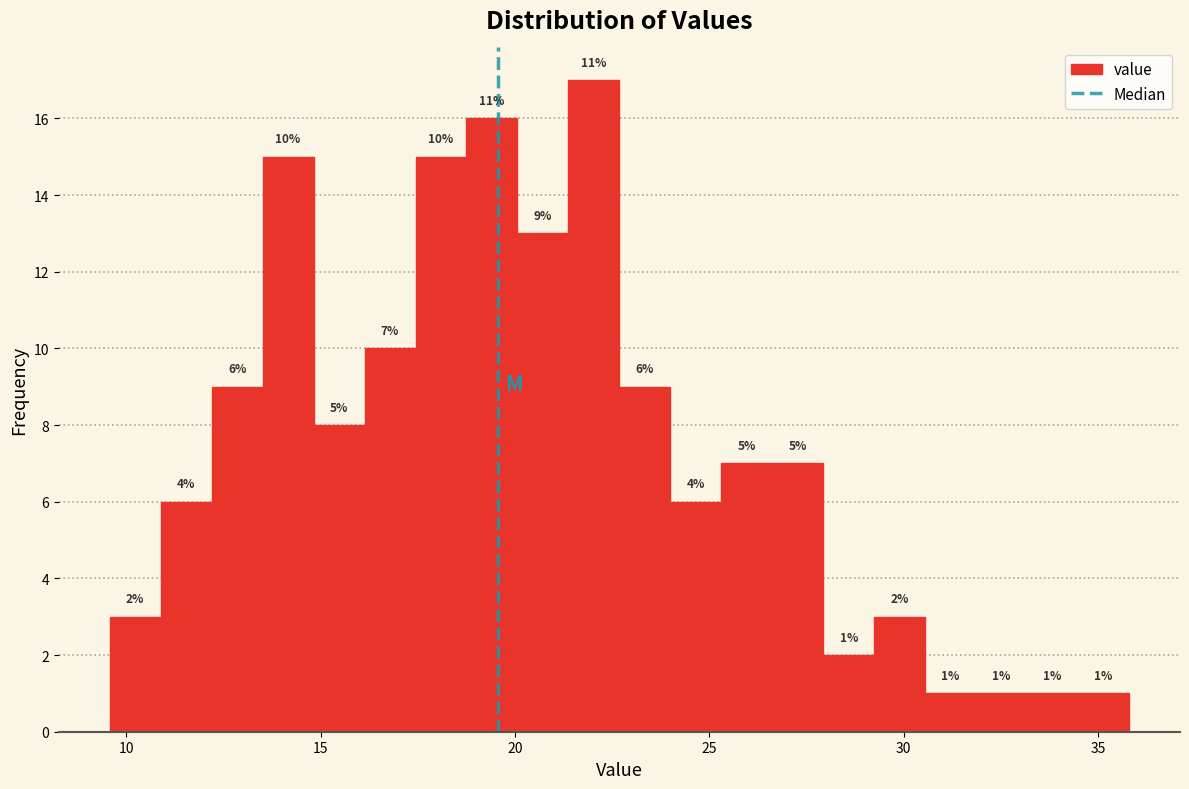

Read against the x-axis, roughly where is the centre of the tallest bar?

22.0